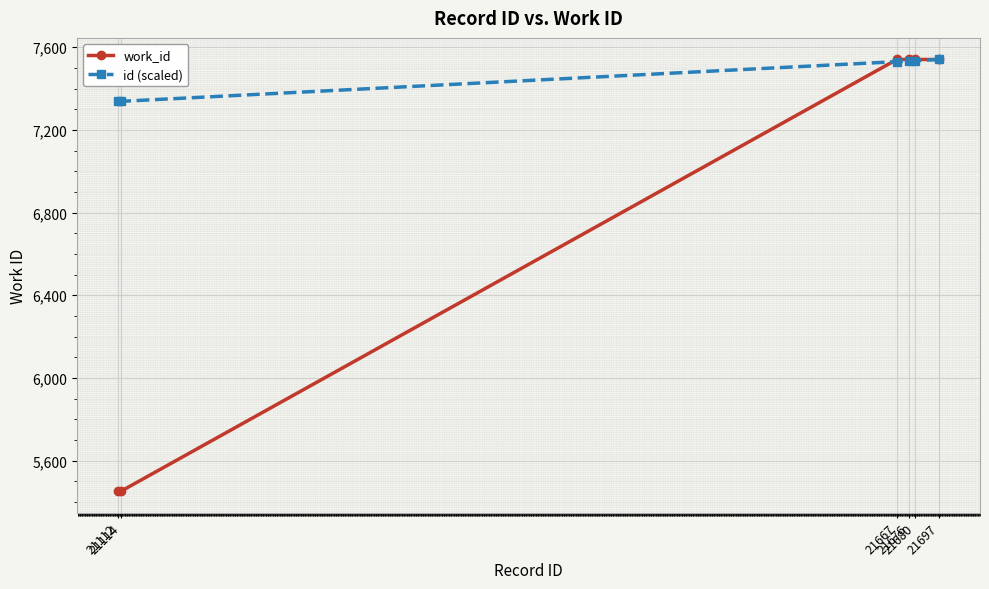

Which series changed the most between 21112 and 21667?

work_id